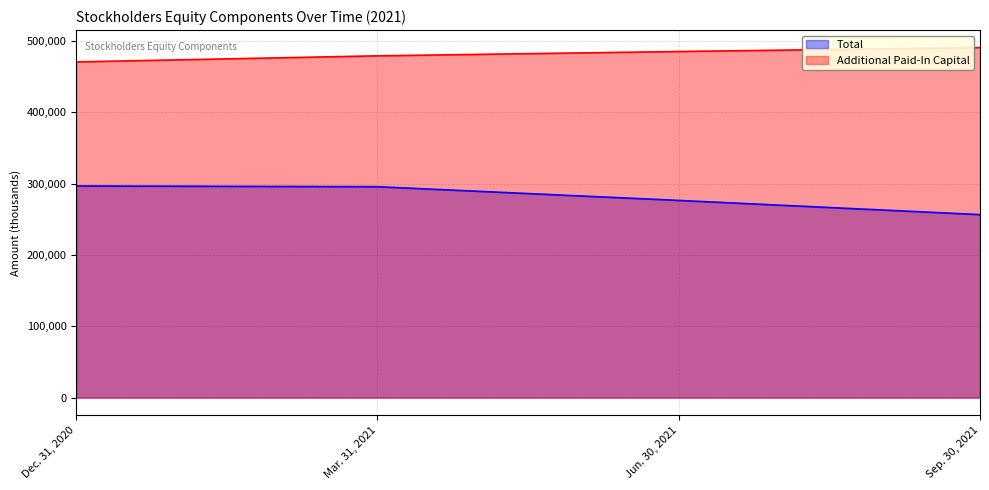

How many lines are shown in the chart?

2